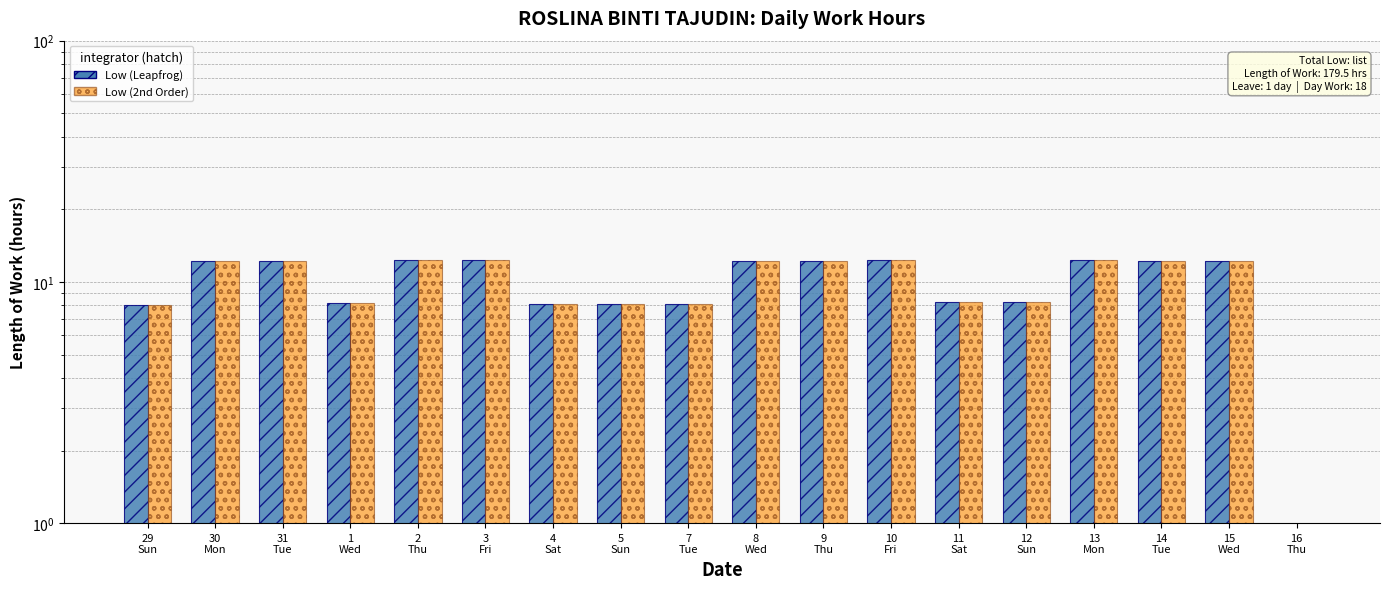

How many data points in Low (Leapfrog) are less than 12?

8